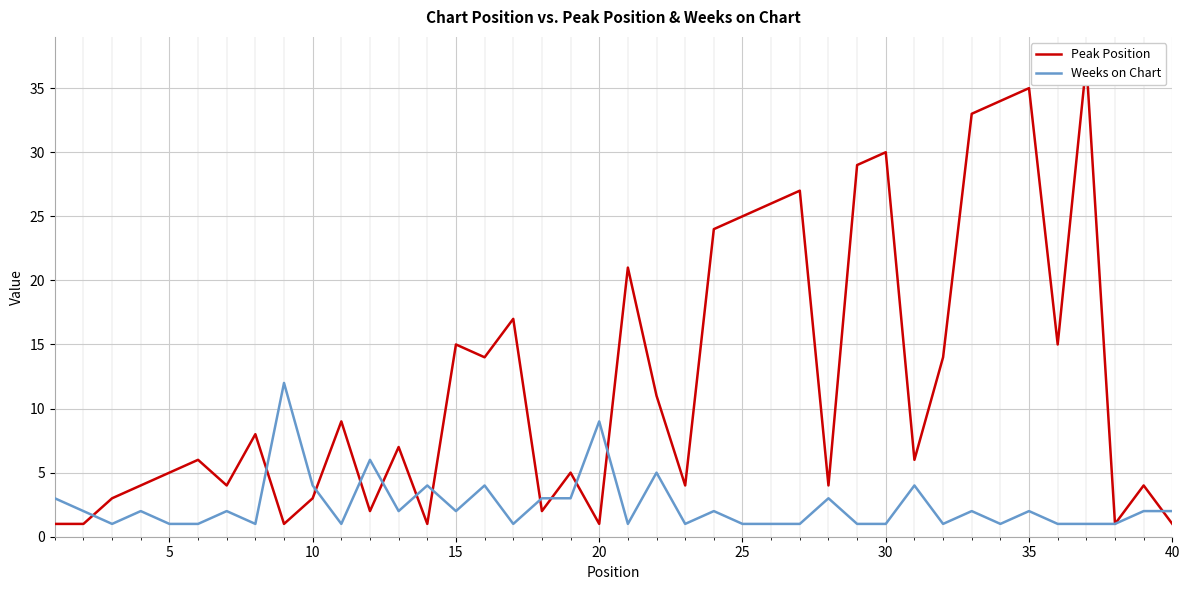

The Weeks on Chart series shows 1 at 5. True or false?

True